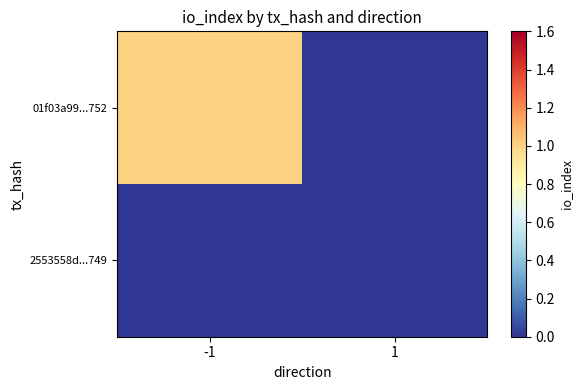

Reading right to left, list all the values displayed in this chart.

01f03a99...752: 1=0	-1=1
2553558d...749: 1=0	-1=0